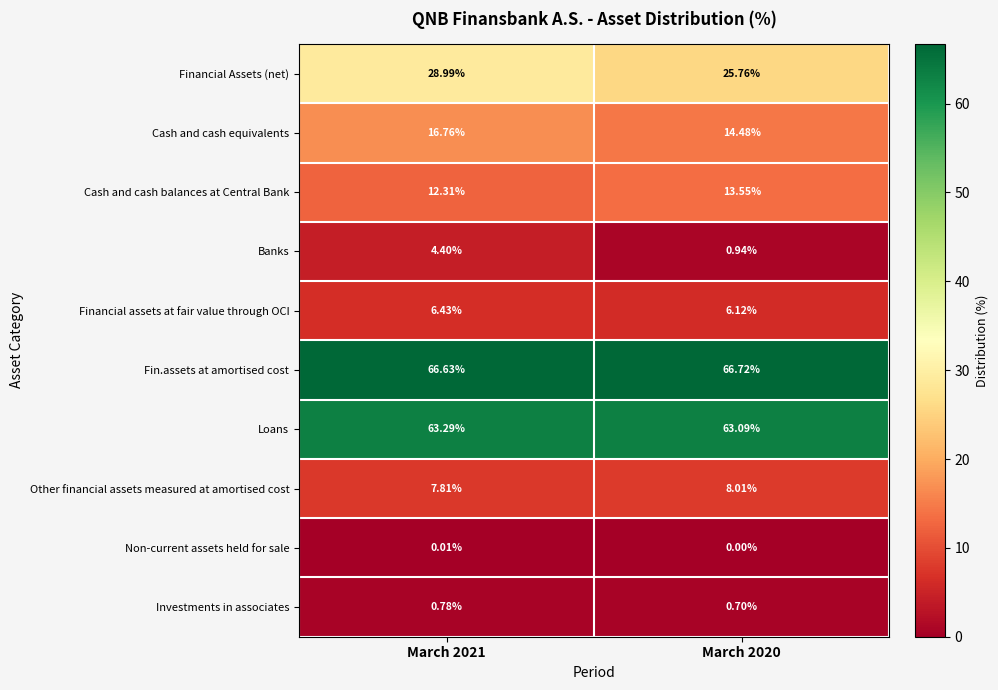

List the series in order of their peak value, lowest first.

Non-current assets held for sale, Investments in associates, Banks, Financial assets at fair value through OCI, Other financial assets measured at amortised cost, Cash and cash balances at Central Bank, Cash and cash equivalents, Financial Assets (net), Loans, Fin.assets at amortised cost